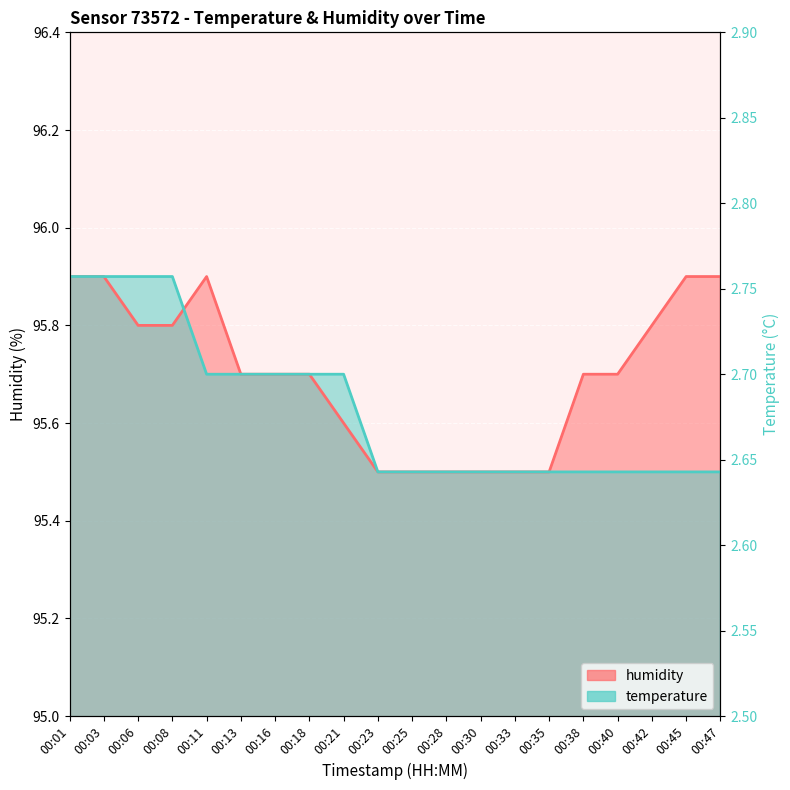

Between 00:11 and 00:18, which is larger?

00:11